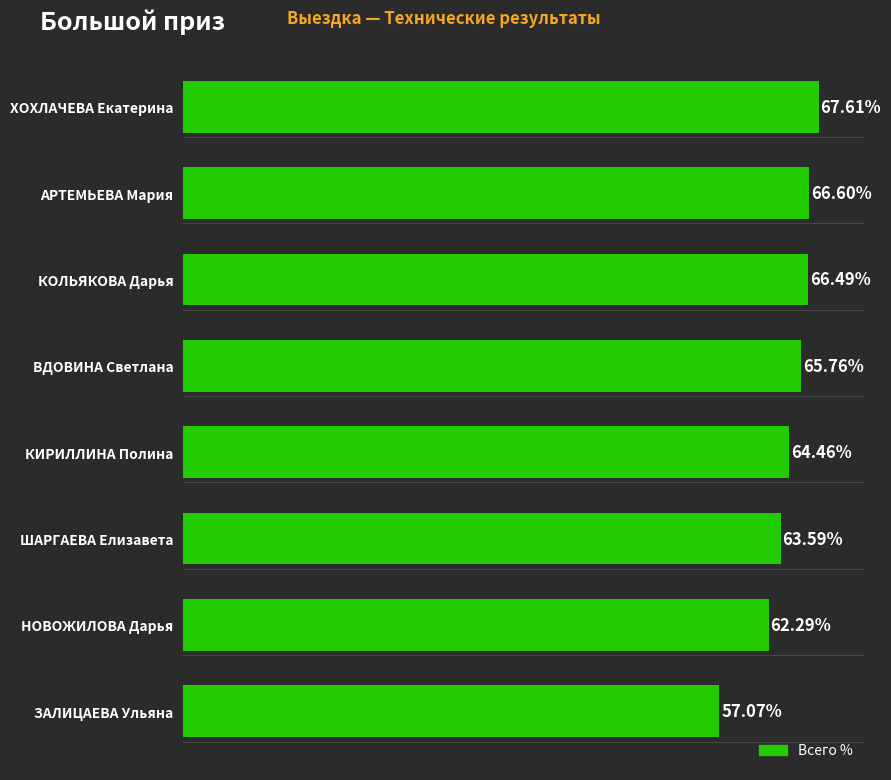

At which label is the value closest to 62?

НОВОЖИЛОВА Дарья